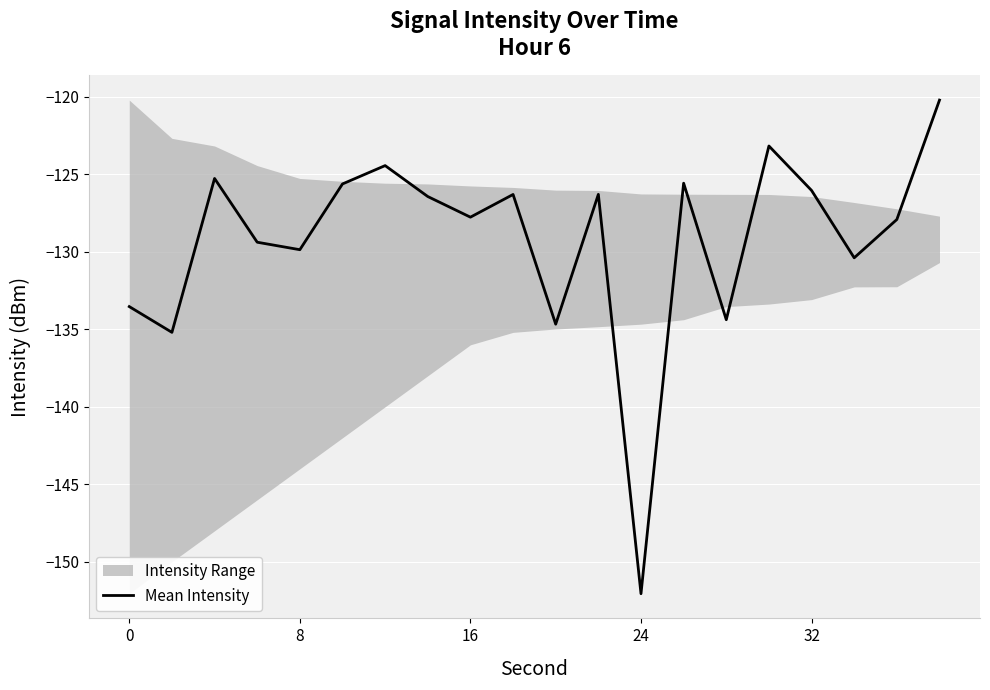

What is the maximum value for Mean Intensity?

-120.2